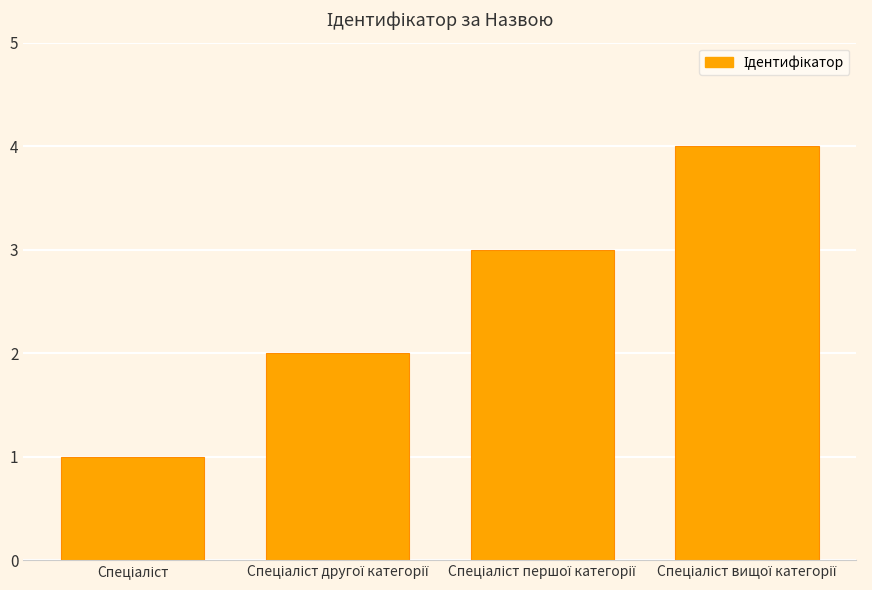

Count the number of data series in this chart.

1